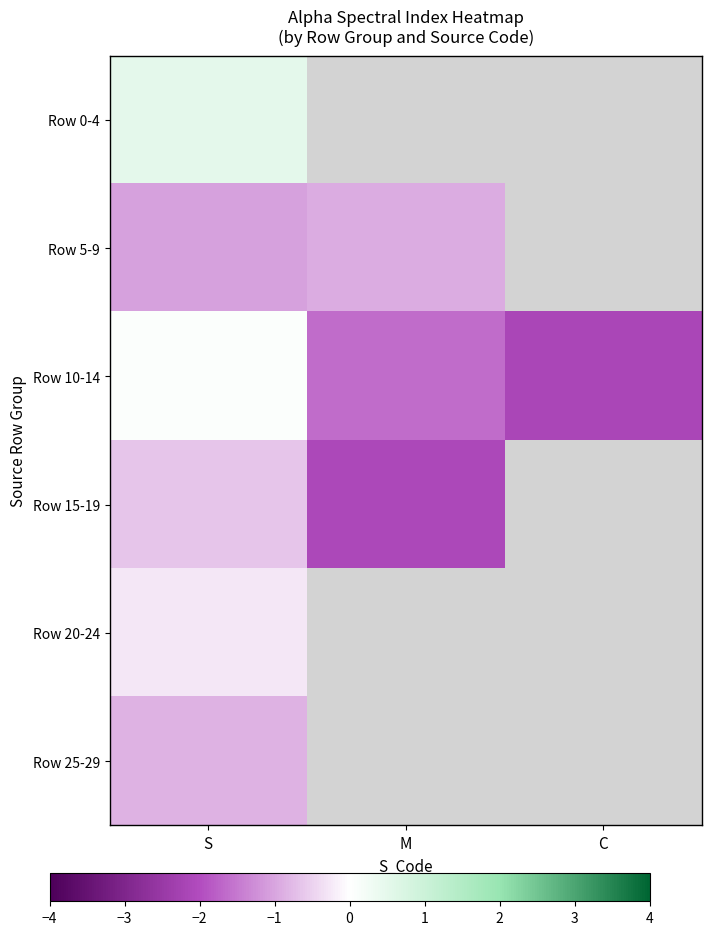

Which label corresponds to the smallest value in the chart?

C